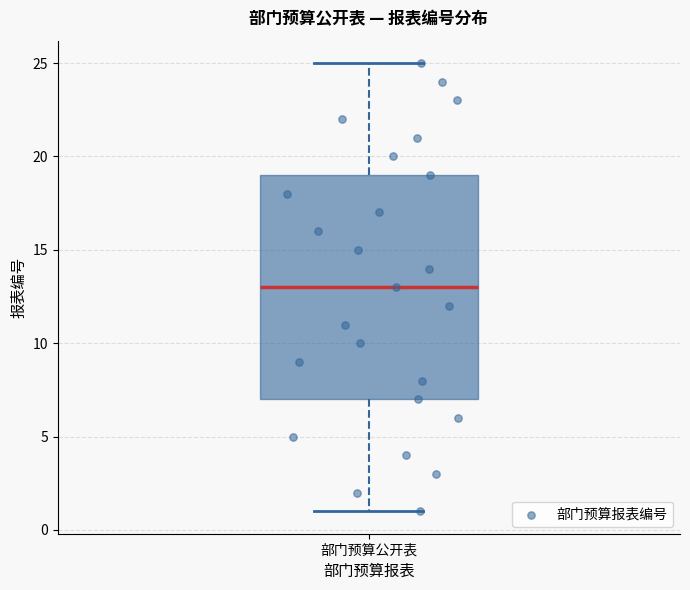

Where is the lower edge of the box for 部门预算公开表 on the y-axis? The values are not printed on the chart, so give them approximately, as read against the axis.

7